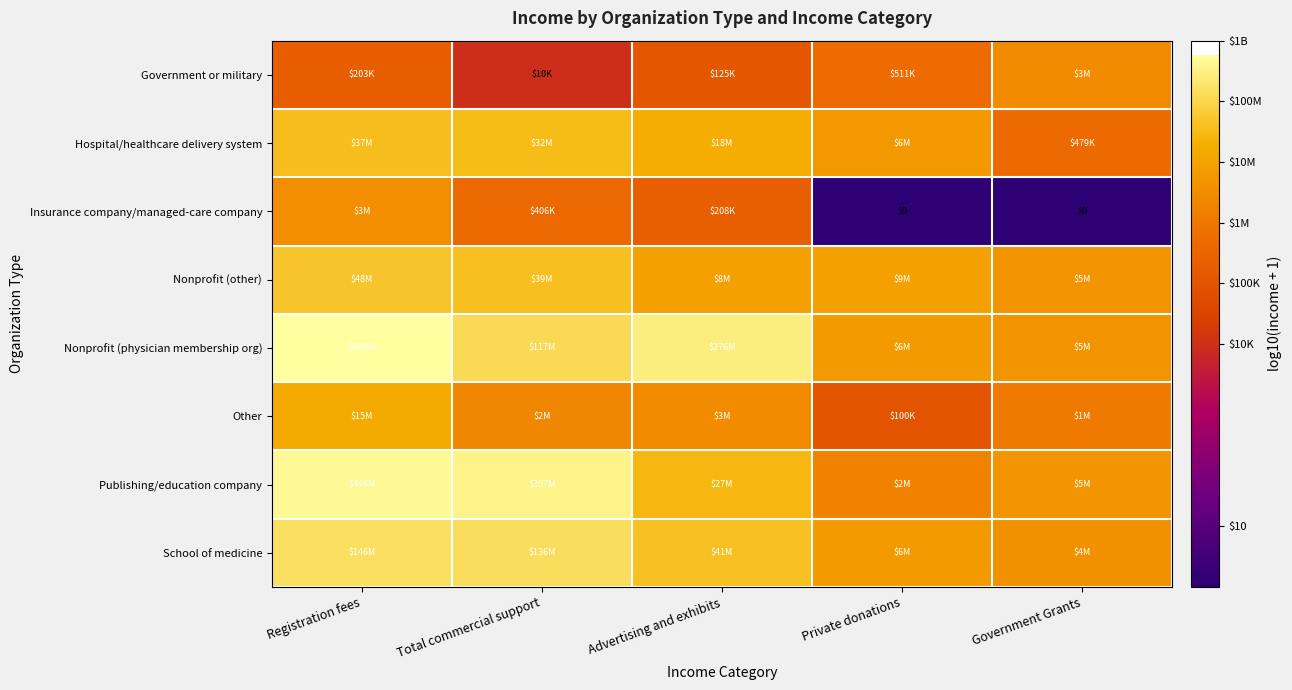

At how many categories does at least one series exceed 6?

5